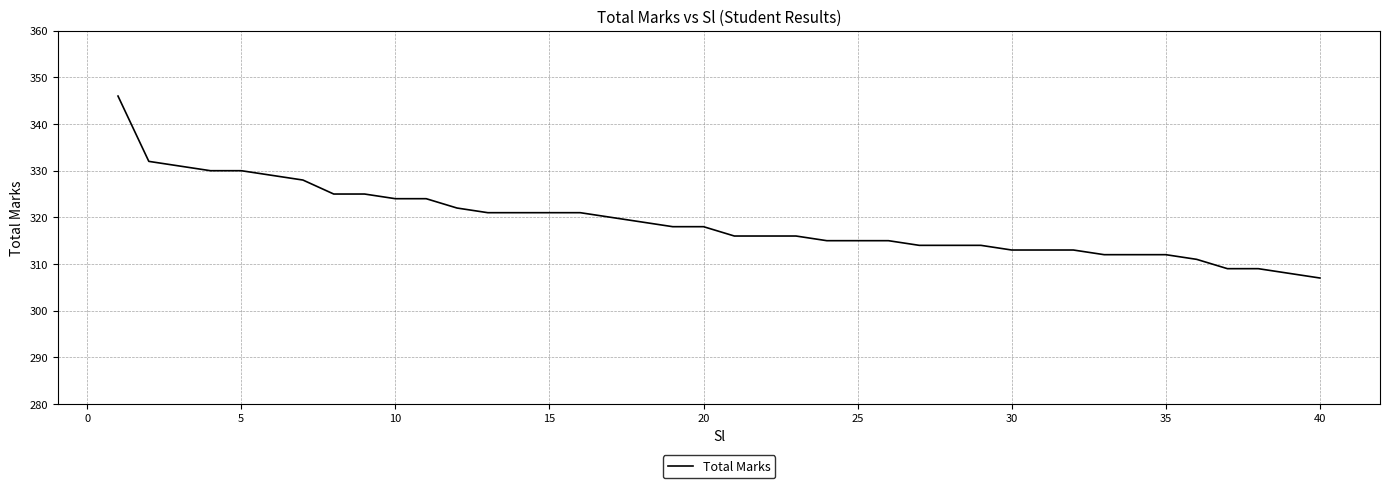

What is the average value?

319